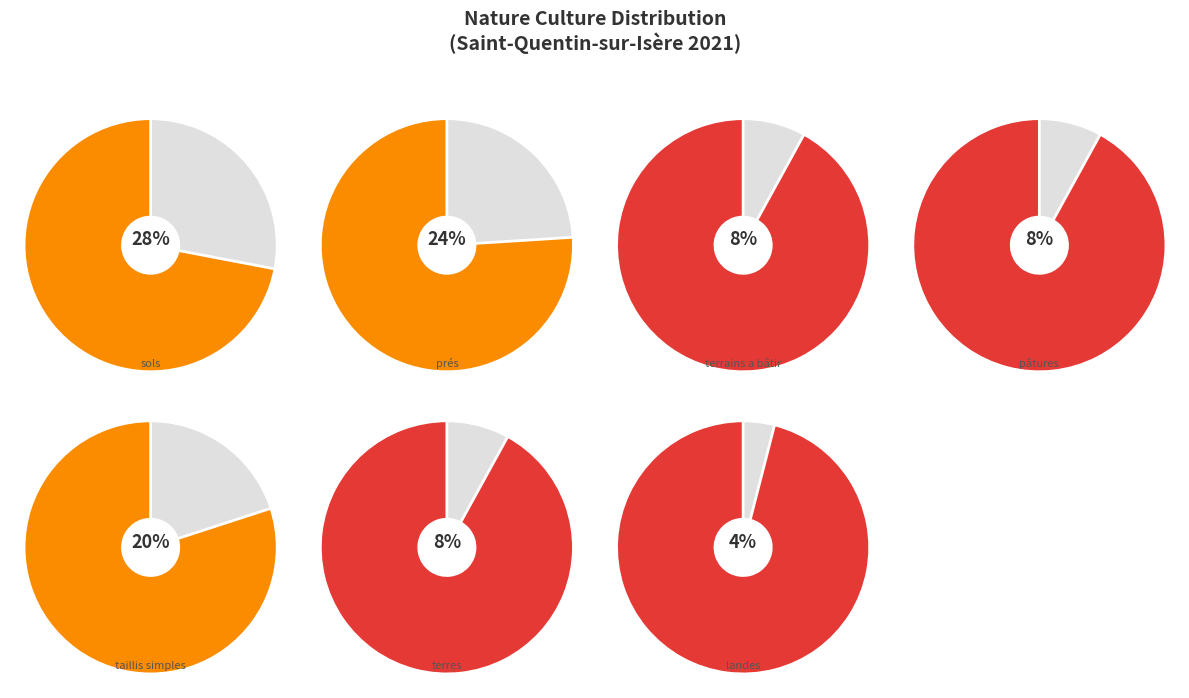

To the nearest percent, what is the combined percentage of sols and prés?

52%